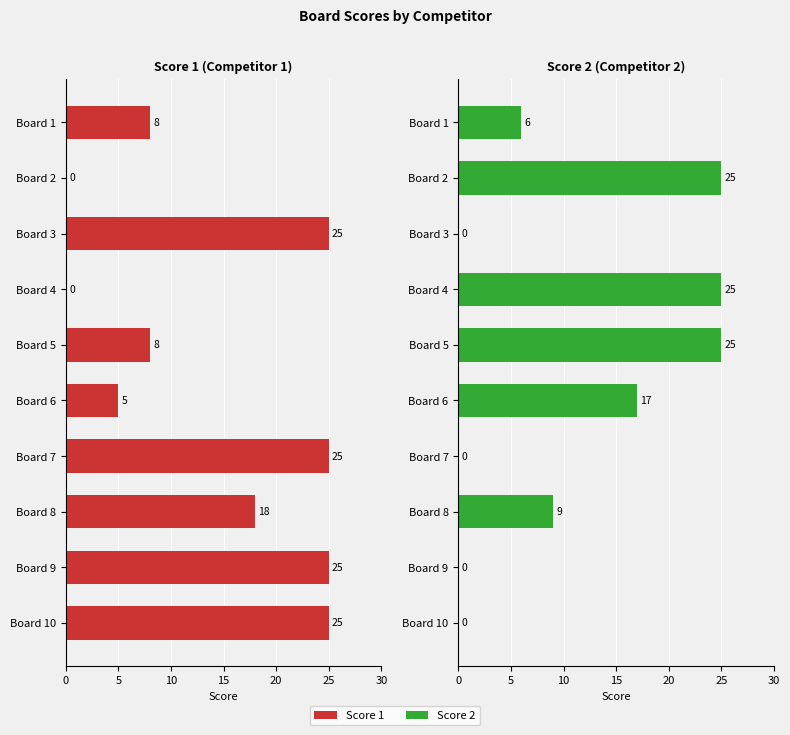

What is the label of the 8th bar from the right?

10